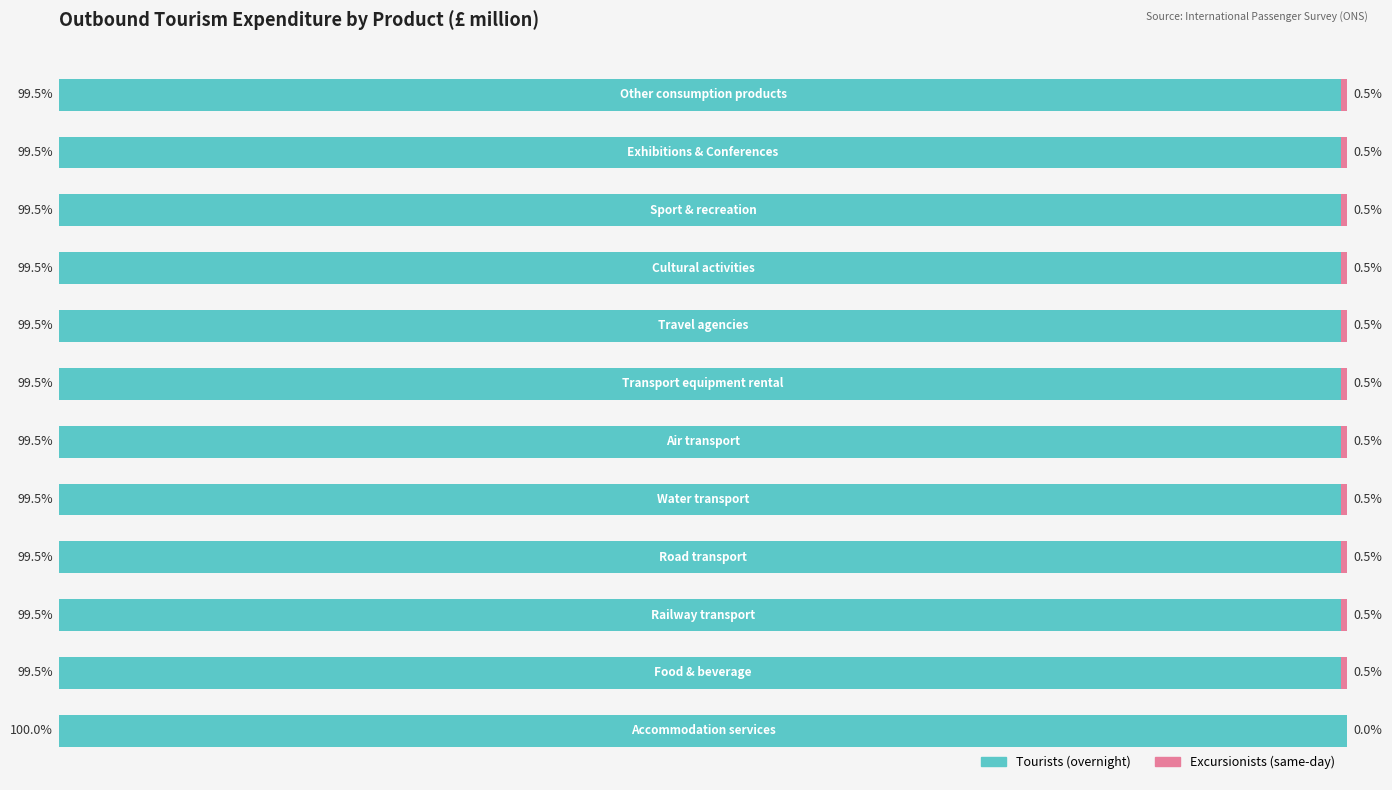

Rank the categories by Excursionists (same-day) value from lowest to highest.

0, 1, 2, 3, 4, 5, 6, 7, 8, 9, 10, 11